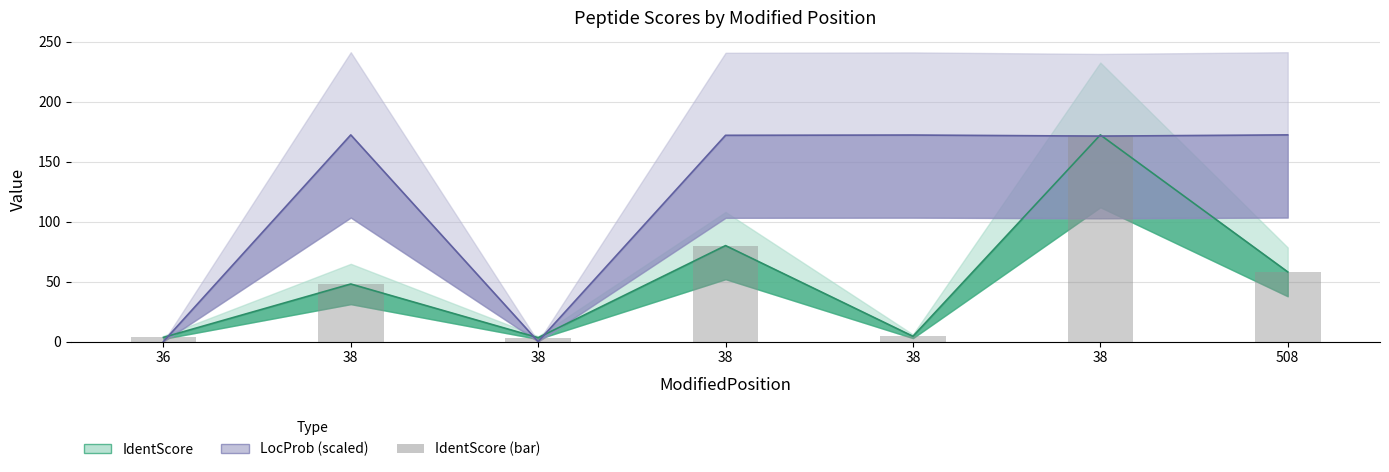

Where is the data nearest to the value 87?

38